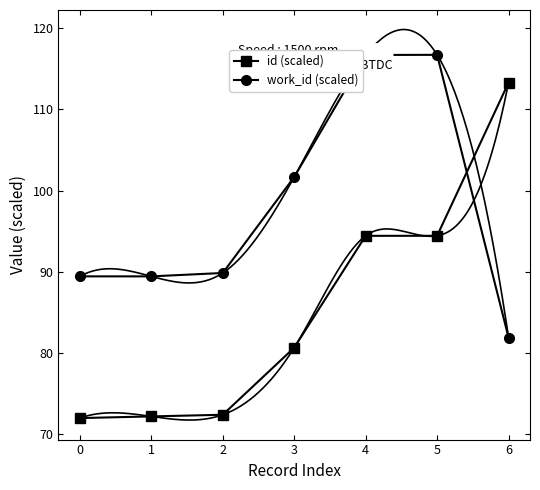

What are all the series names shown in the legend?

id (scaled), work_id (scaled)